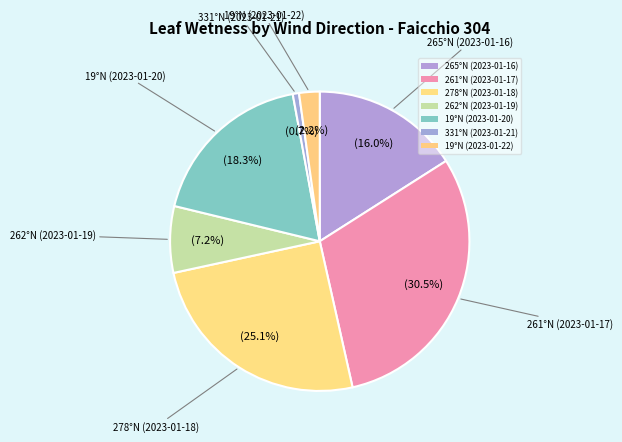

What is the smallest slice in the pie chart?

331°N (2023-01-21)